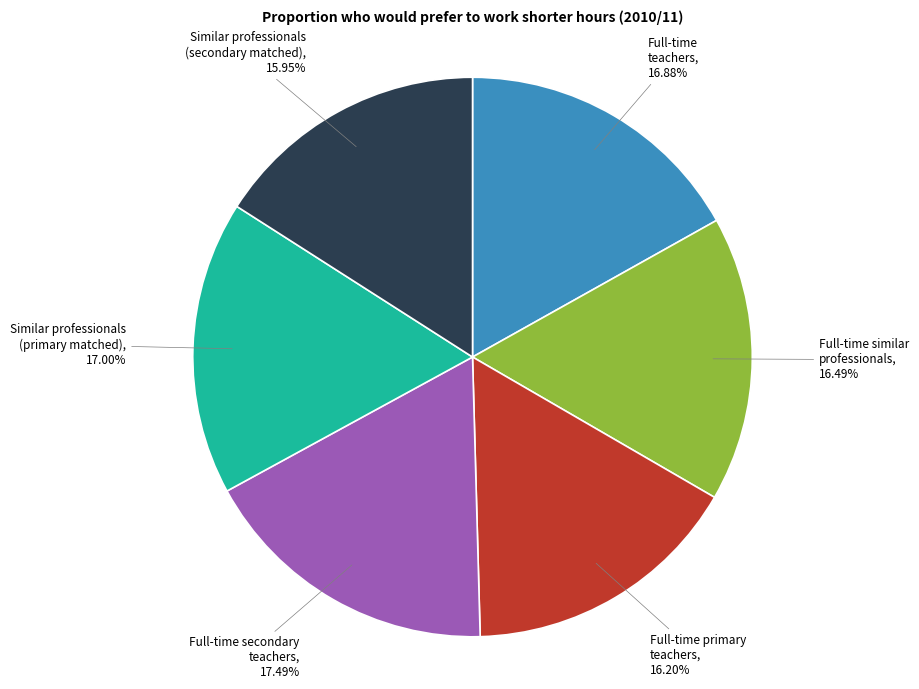

To the nearest percent, what is the difference between the largest and smallest slice percentages?

2%